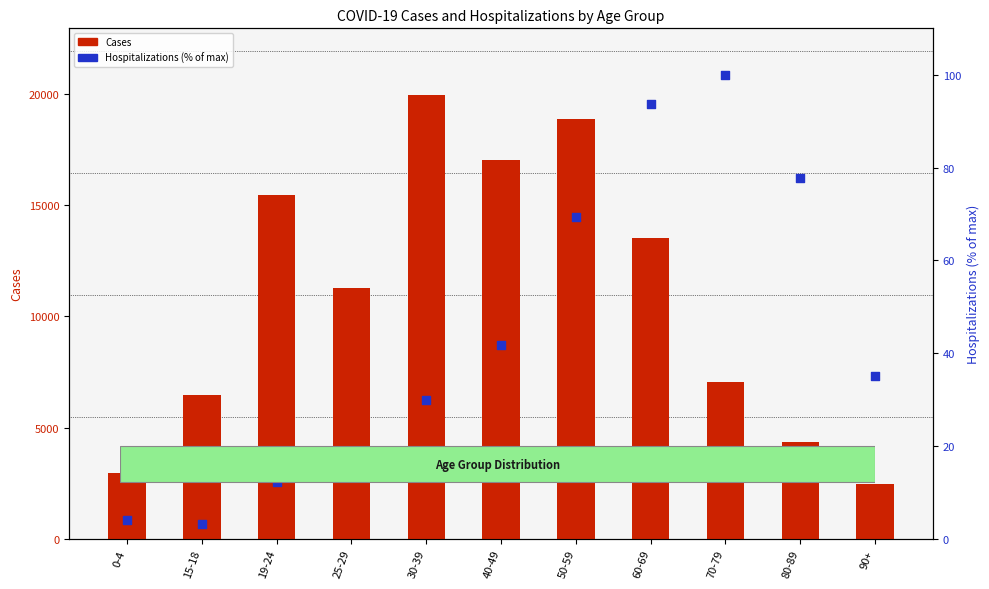

Which series reaches the minimum Y coordinate?

Hospitalizations (% of max)